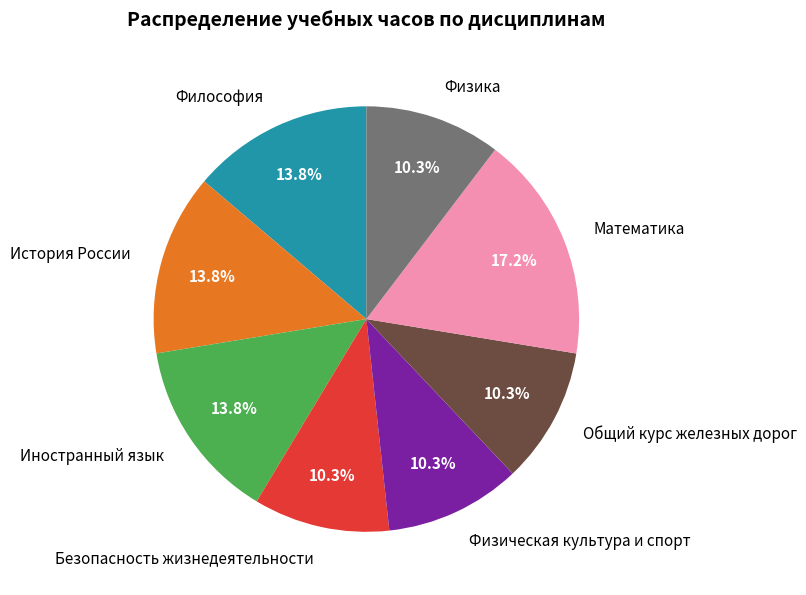

To the nearest percent, what is the average slice percentage?

12%